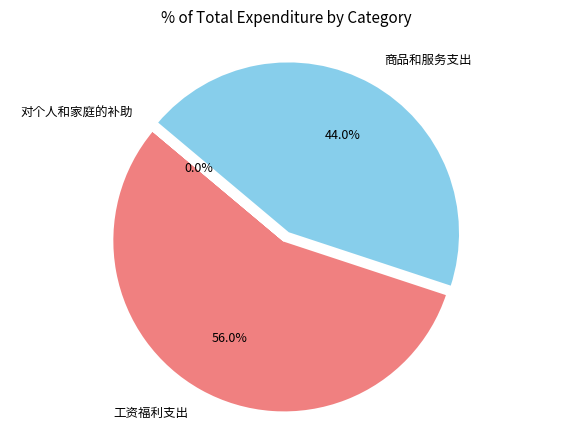

What is the largest slice in the pie chart?

工资福利支出